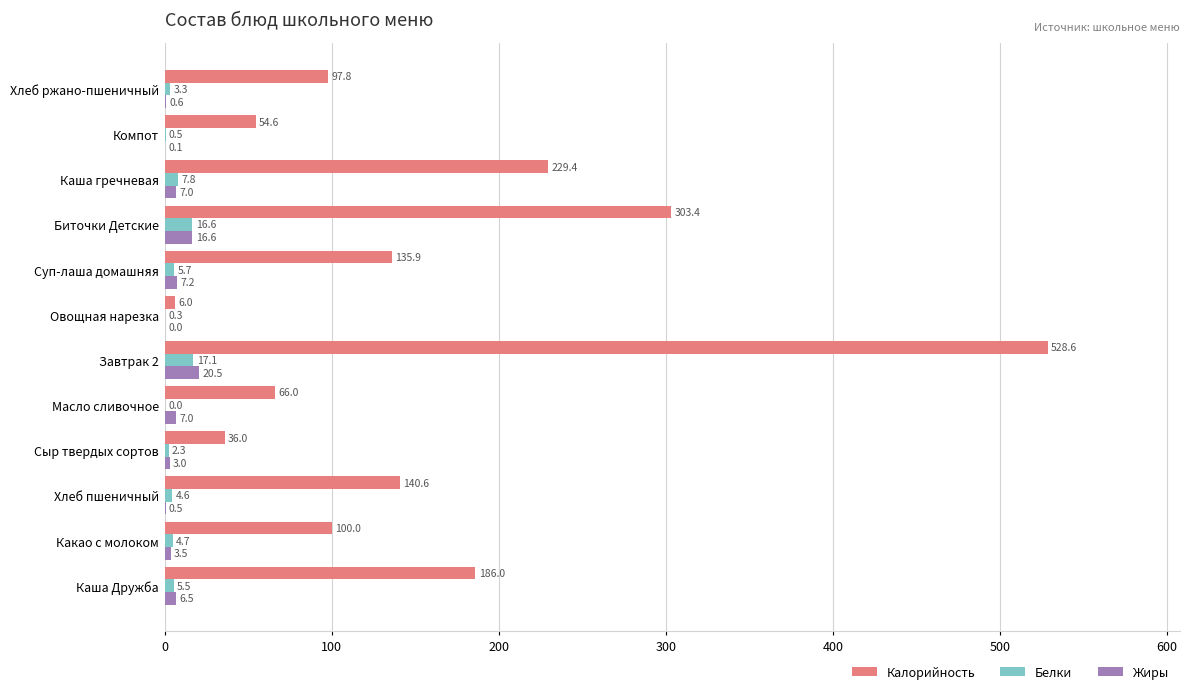

What is the total value across all series at Какао с молоком?

108.2